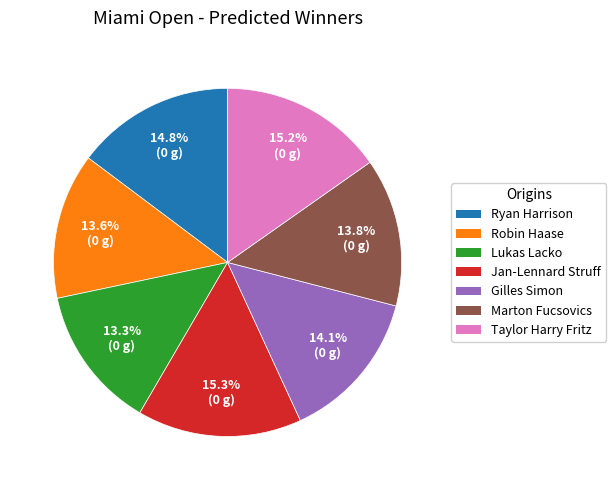

Between Marton Fucsovics and Taylor Harry Fritz, which is larger?

Taylor Harry Fritz